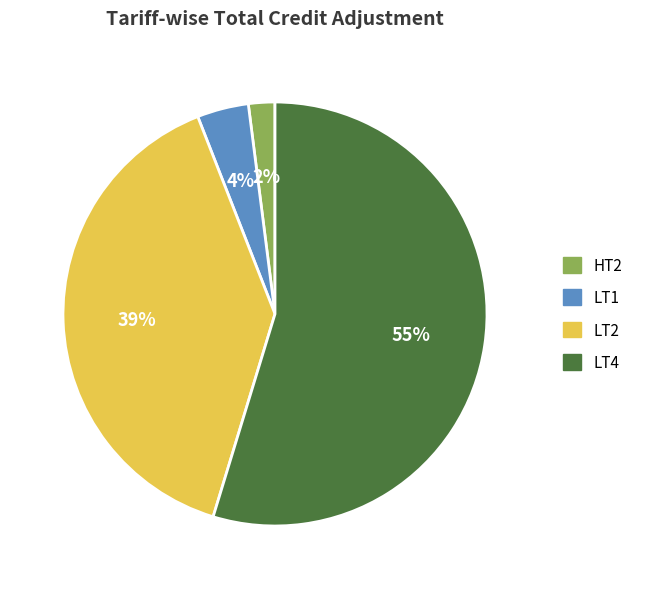

How many slices are in this pie chart?

4